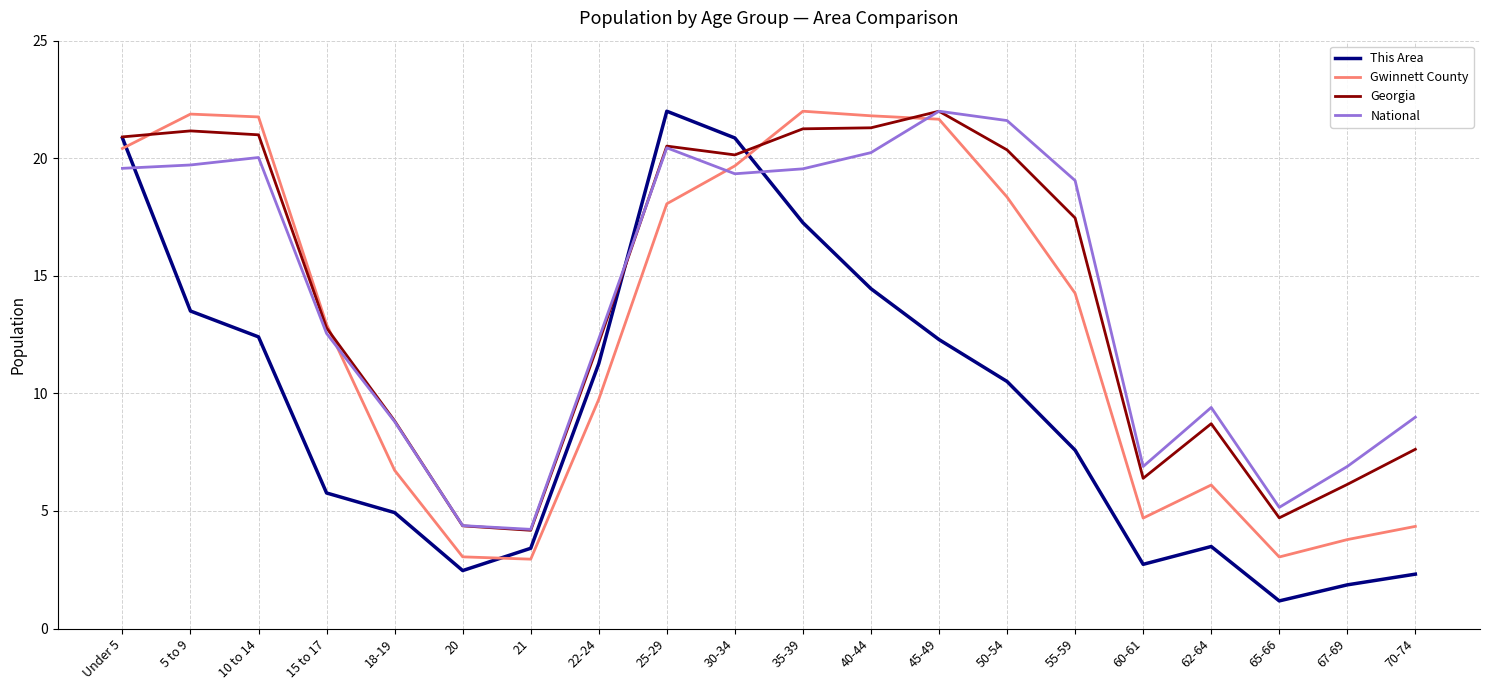

What is the spread (max minus min) of values at 20?

1.9